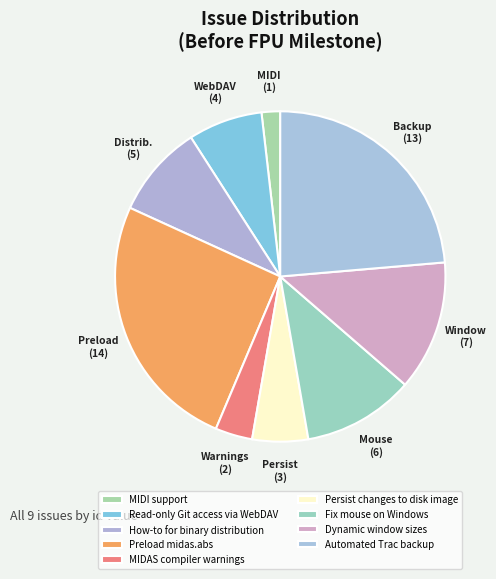

Is MIDI support the majority of the pie?

No